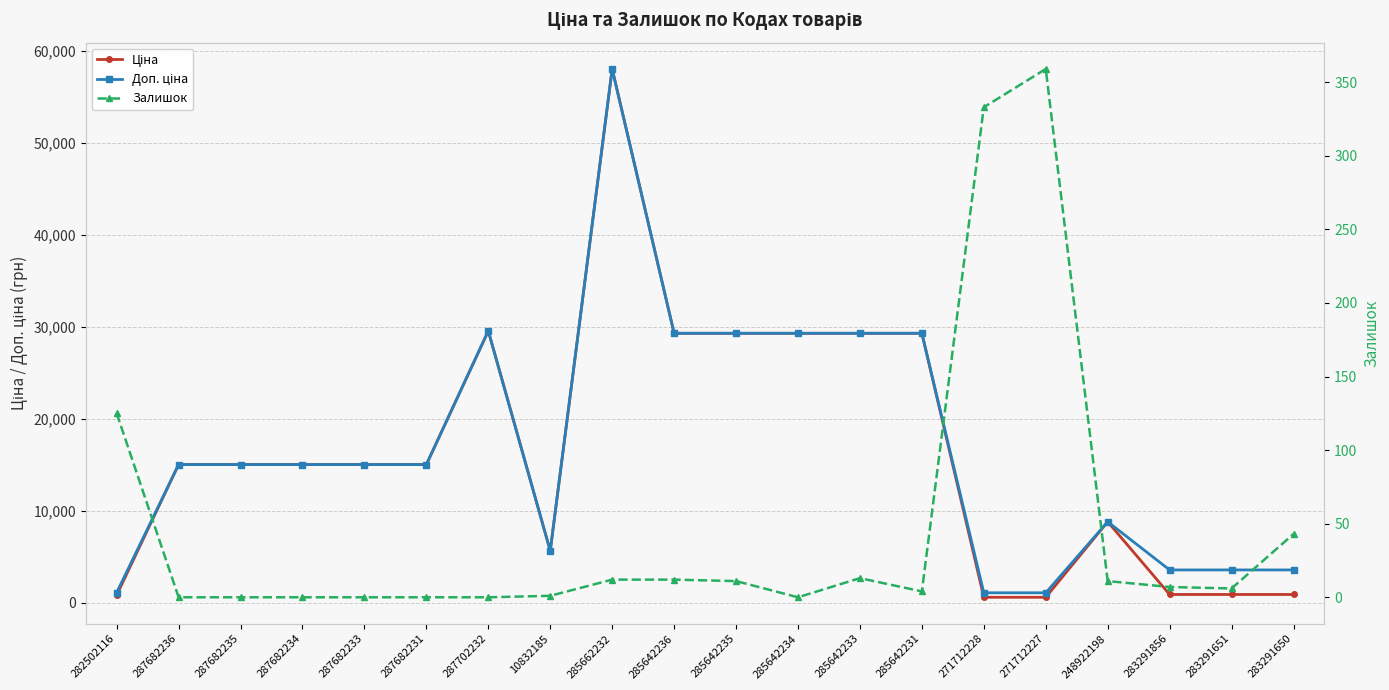

How many lines are shown in the chart?

3